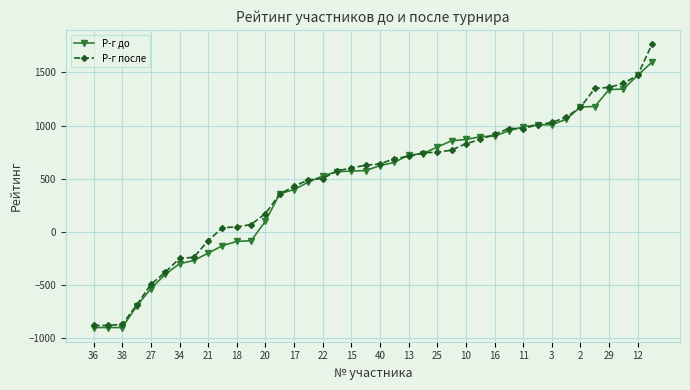

How many distinct data groups are displayed?

2